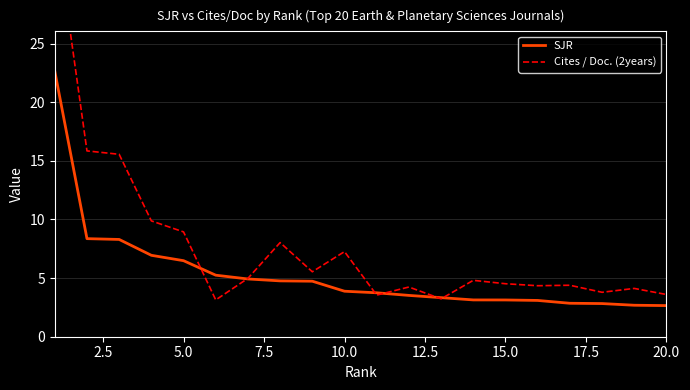

What is the minimum value for SJR?

2.7